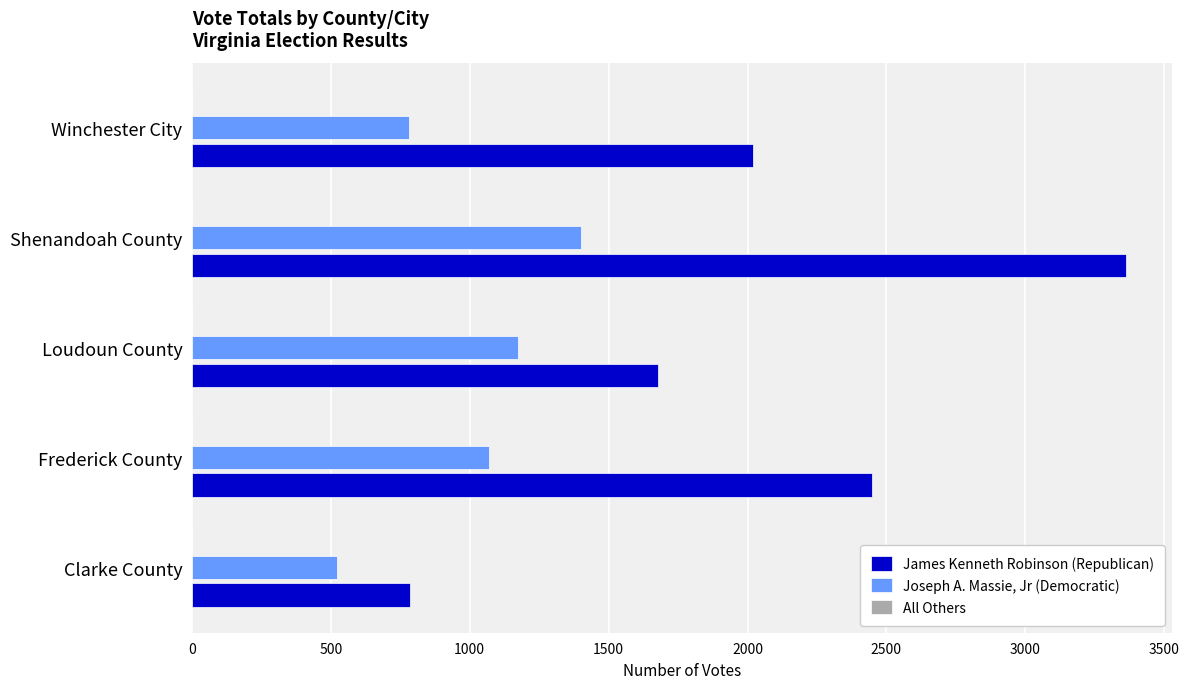

At which label is Joseph A. Massie, Jr (Democratic) closest to 962?

Frederick County